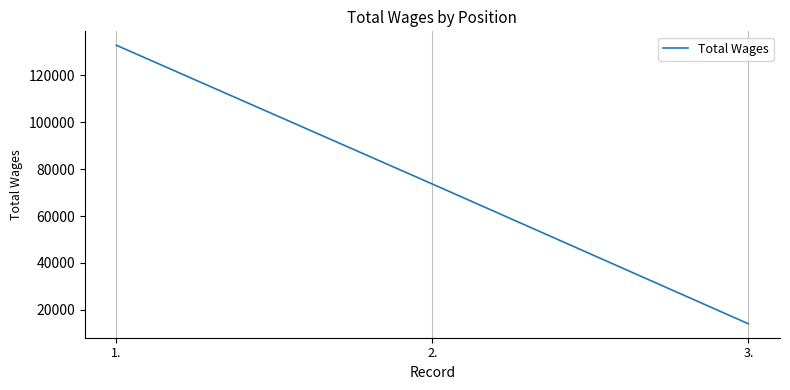

How many series are shown in this chart?

1